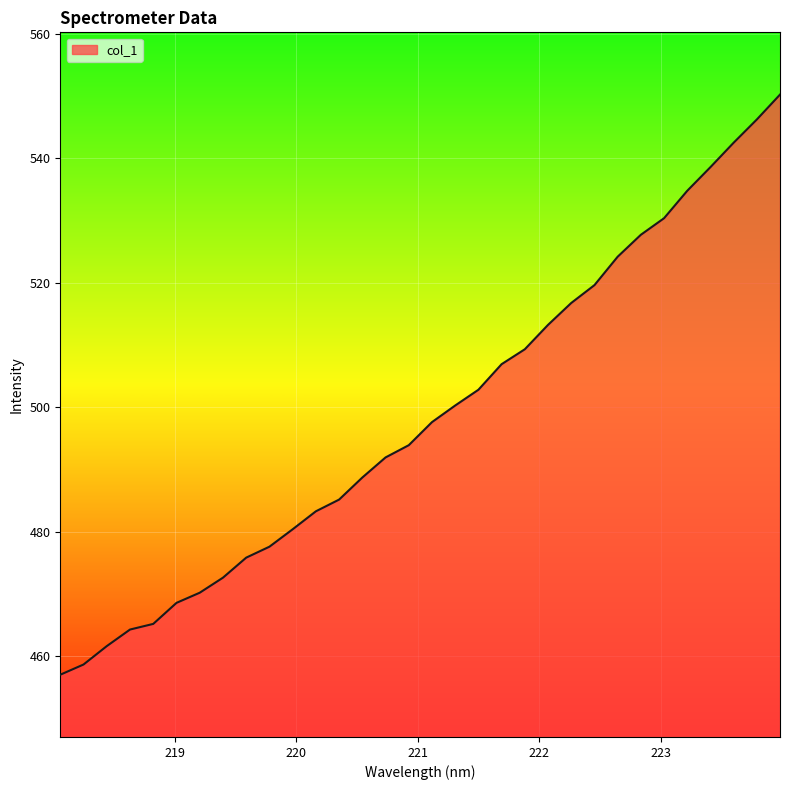

What is the maximum value shown in the chart?

550.2